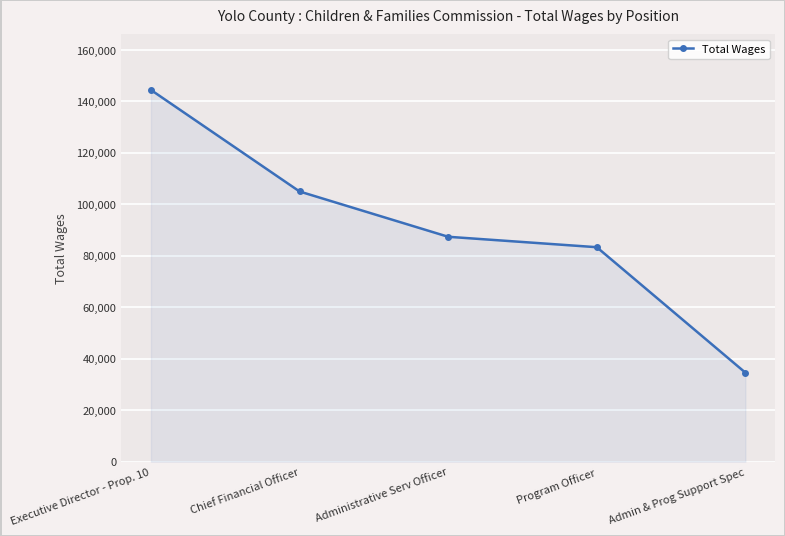

Between Executive Director - Prop. 10 and Chief Financial Officer, which is larger?

Executive Director - Prop. 10